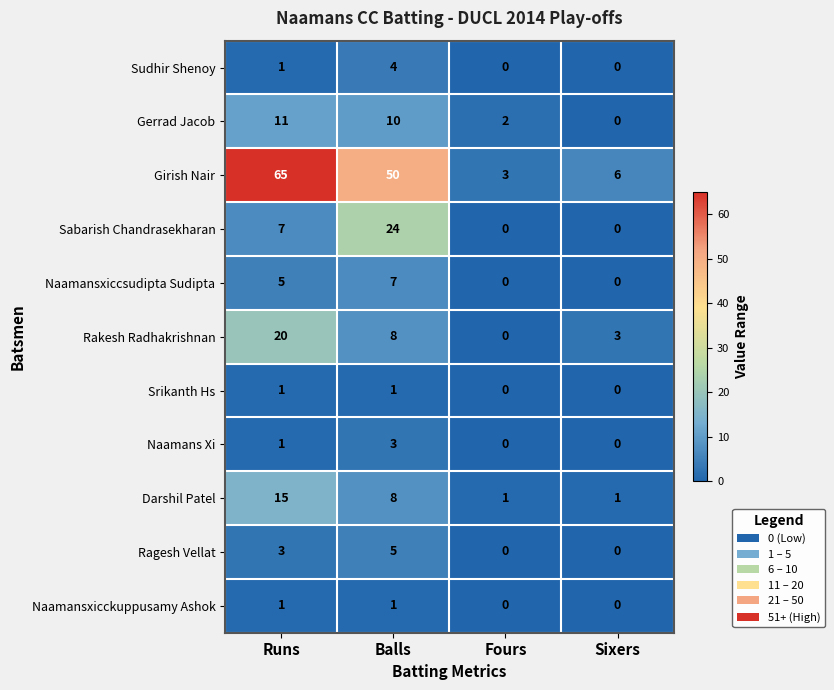

At which category does the chart reach its peak across all series?

Runs